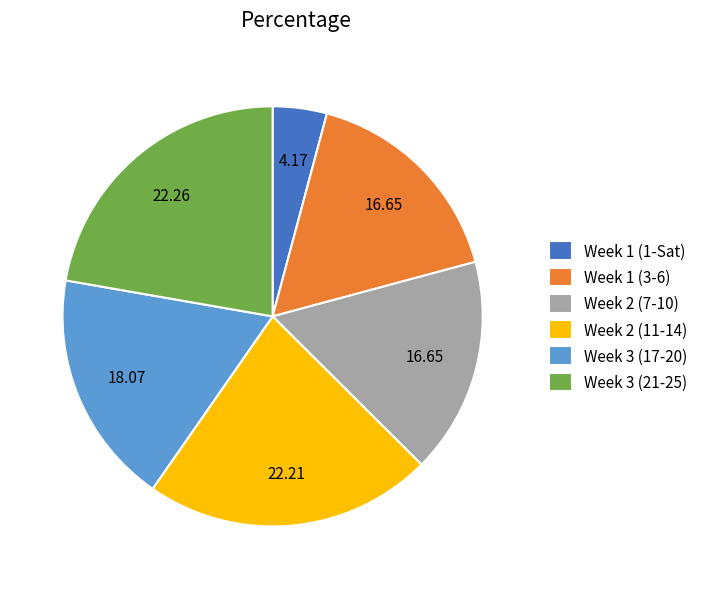

Between Week 2 (7-10) and Week 1 (1-Sat), which is larger?

Week 2 (7-10)